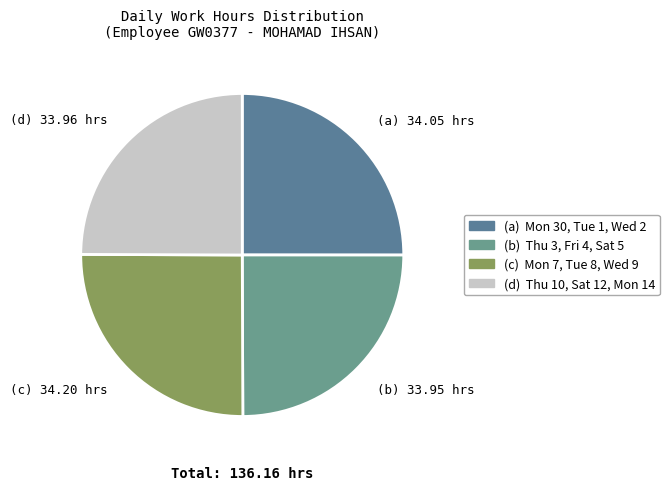

True or false: (c) 34.20 hrs accounts for 25% of the total.

True